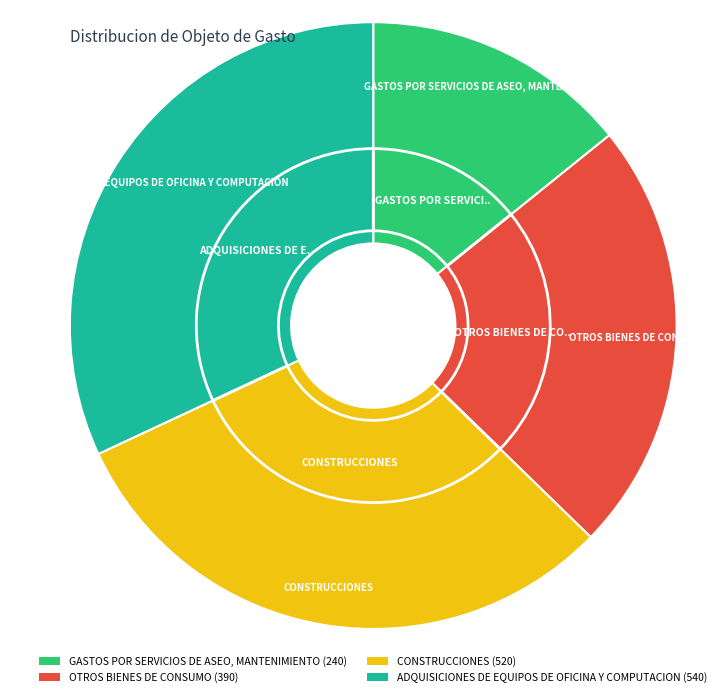

To the nearest percent, what is the difference between the OTROS BIENES DE CONSUMO and GASTOS POR SERVICIOS DE ASEO, MANTENIMIENTO slice percentages?

9%